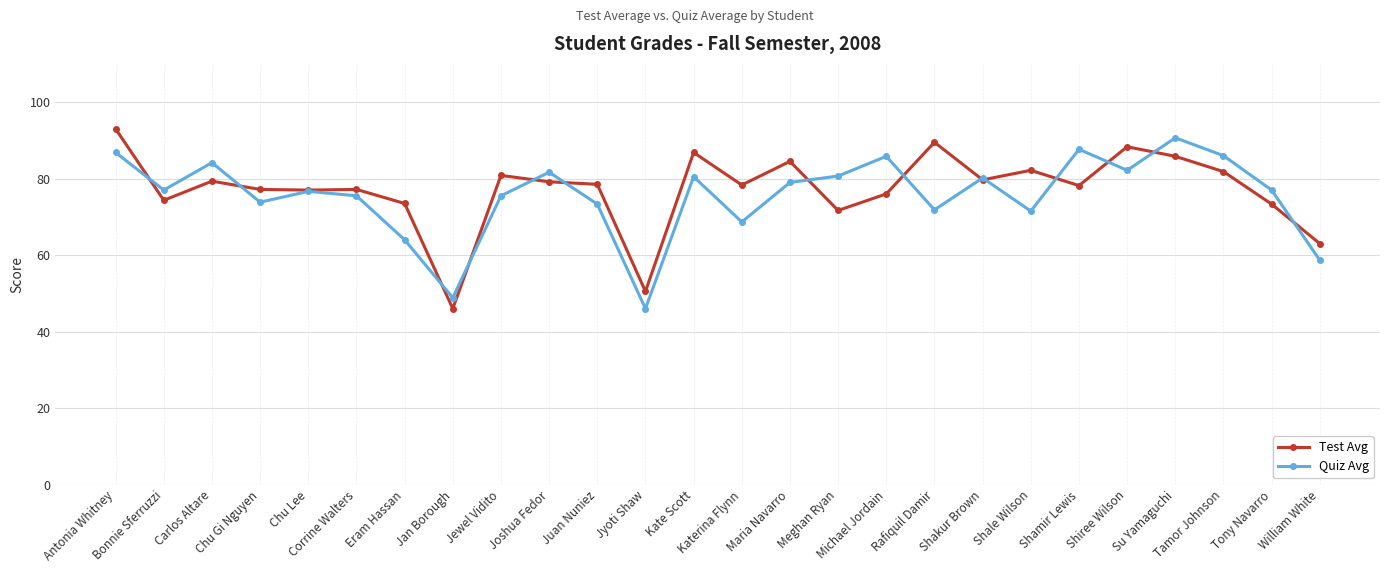

What is the label of the 1st point from the left?

Antonia Whitney